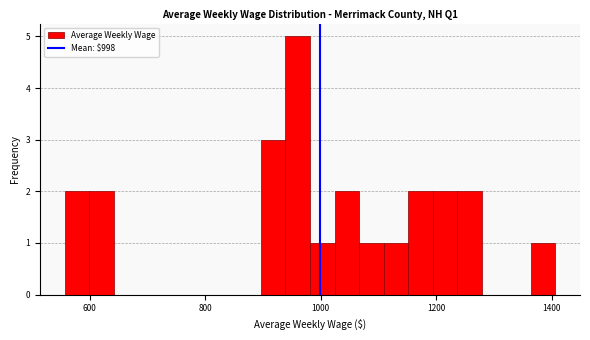

Read against the x-axis, roughly where is the centre of the tallest bar?

960